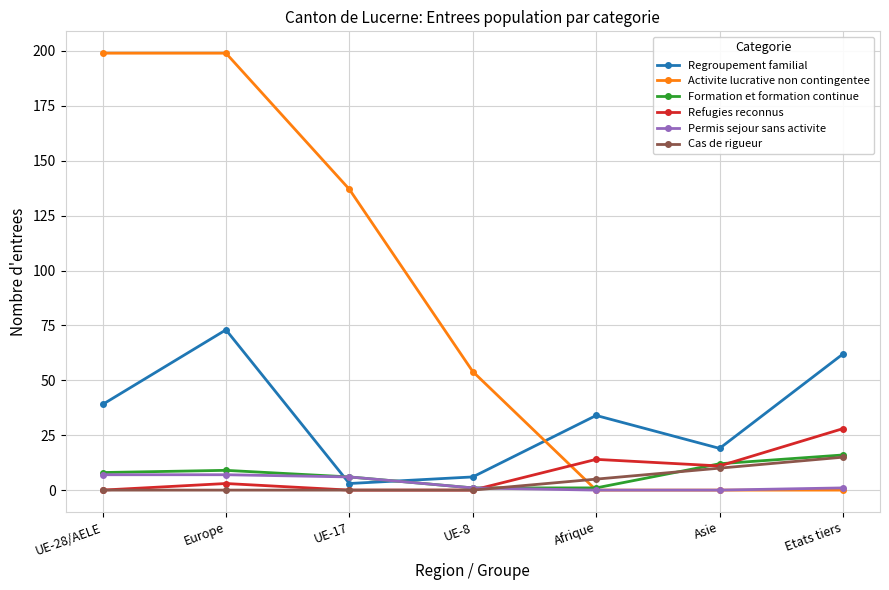

What is the label of the 2nd point from the left?

Europe